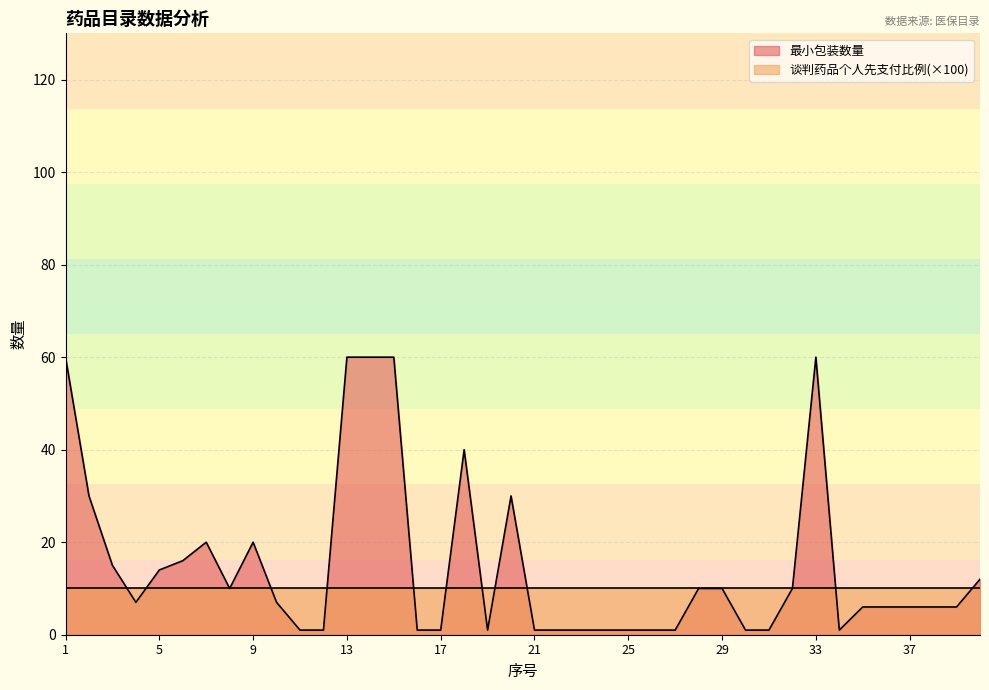

The value at 31 is 1. True or false?

False